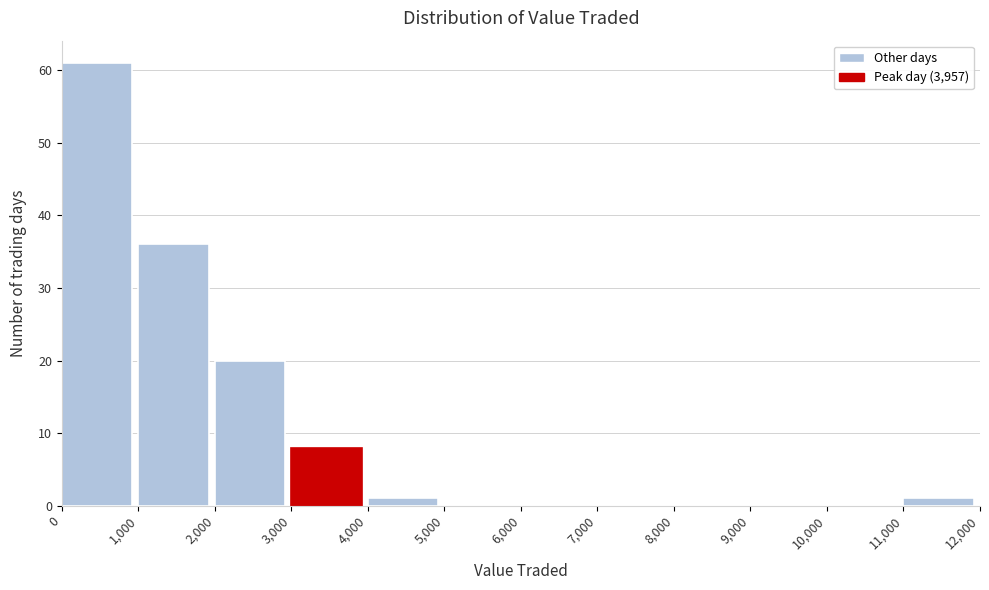

Reading left to right, list every bar in this chart as the range it spans on the x-axis followed by its height. The values are not printed on the chart, so give them approximately, as read against the axis.

0 to 1,000: 61
1,000 to 2,000: 36
2,000 to 3,000: 20
3,000 to 4,000: 8
4,000 to 5,000: 1
5,000 to 6,000: 0
6,000 to 7,000: 0
7,000 to 8,000: 0
8,000 to 9,000: 0
9,000 to 10,000: 0
10,000 to 11,000: 0
11,000 to 12,000: 1